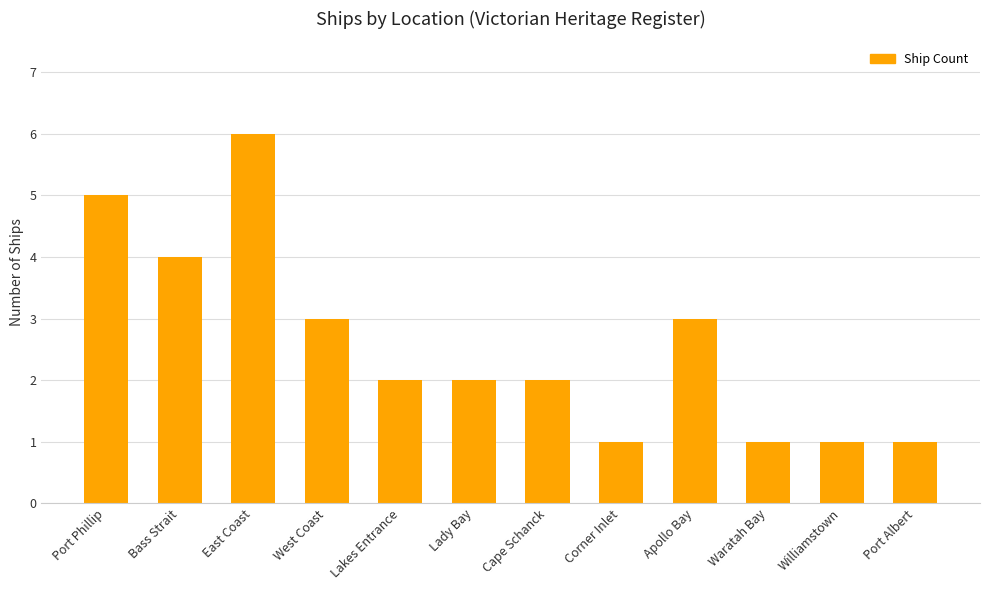

What is the label of the 6th bar from the right?

Cape Schanck